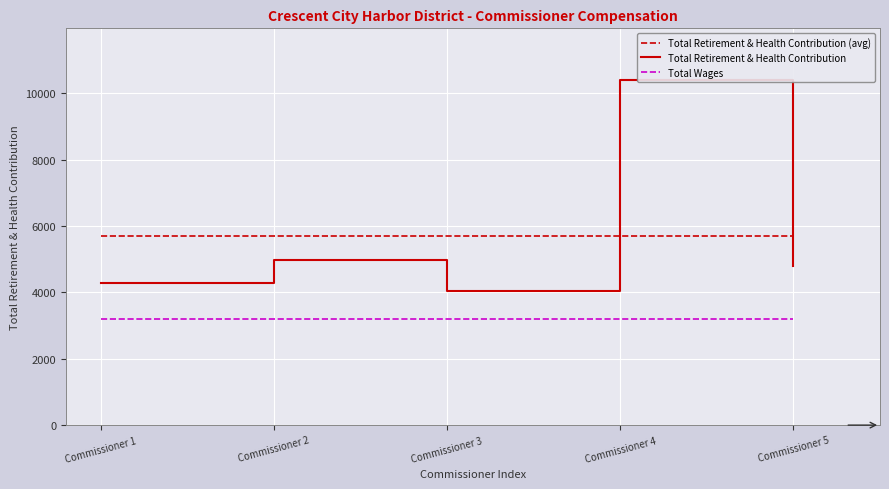

Rank the series by their maximum value, from lowest to highest.

Total Wages, Total Retirement & Health Contribution (avg), Total Retirement & Health Contribution